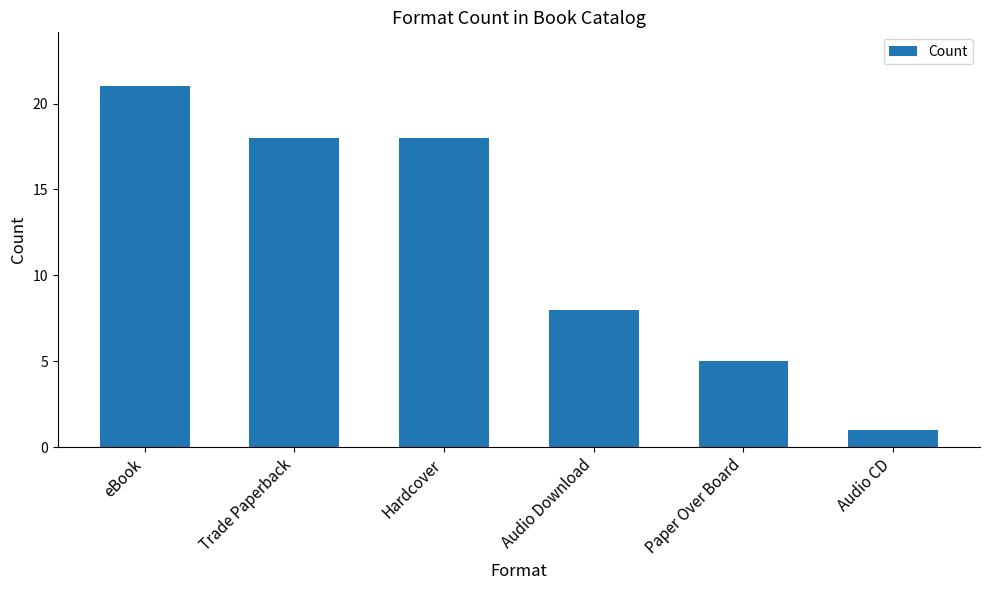

The chart shows a value of 30 at eBook. True or false?

False